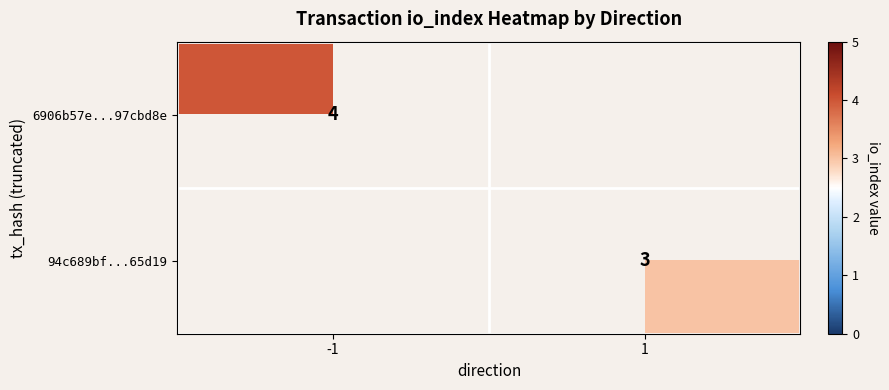

Is it true that 94c689bf...65d19 equals 1 at 1?

False